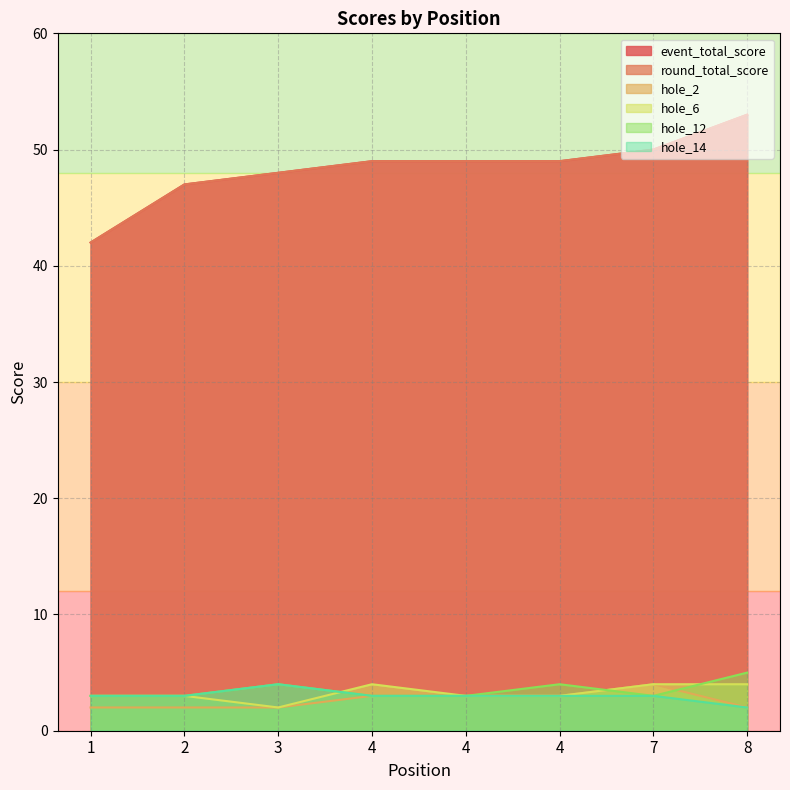

Count the number of categories in the chart.

8